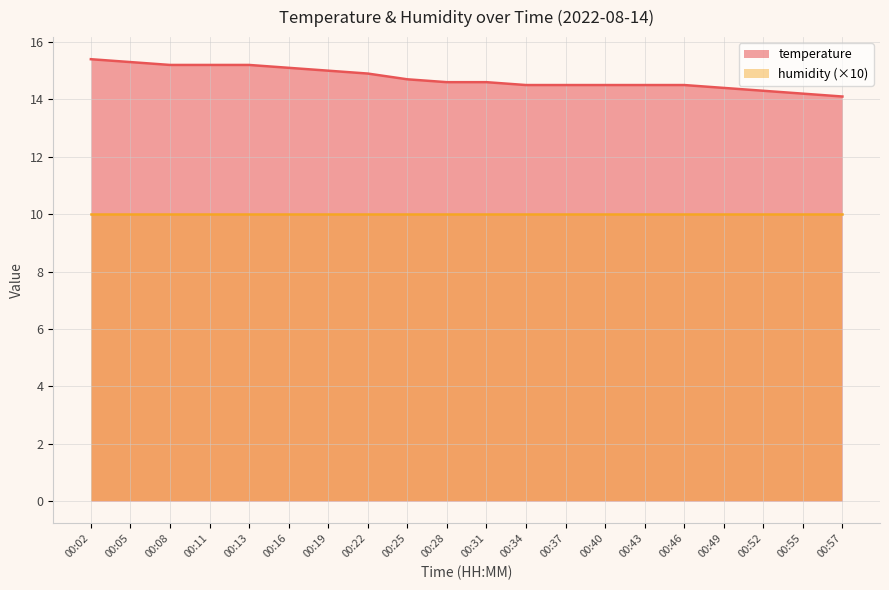

How many lines are shown in the chart?

2